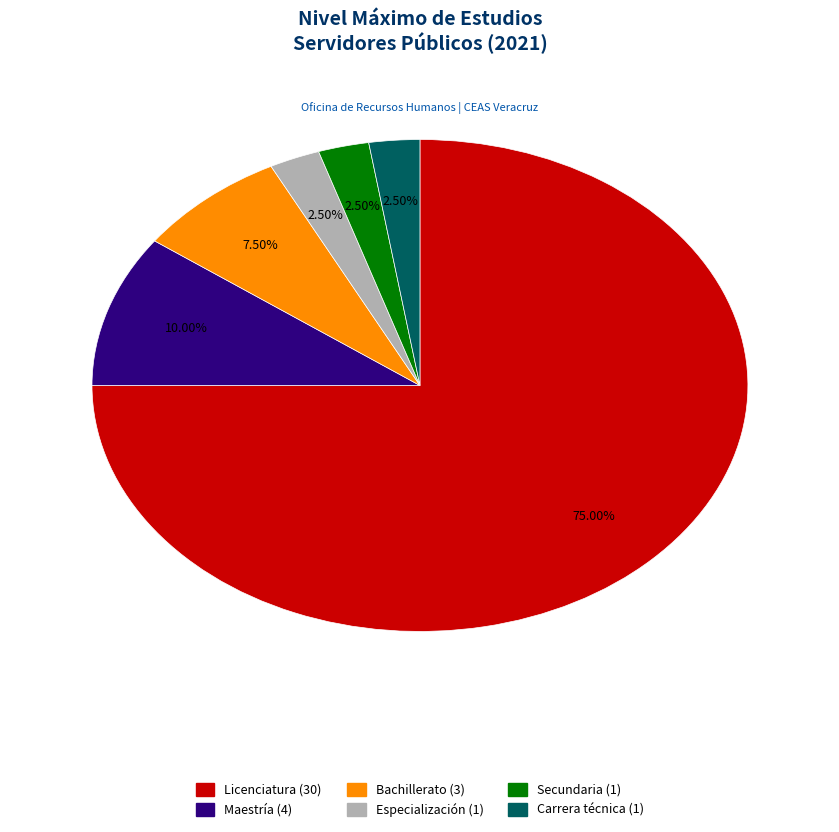

What portion of the pie excludes Maestría?

90.0%